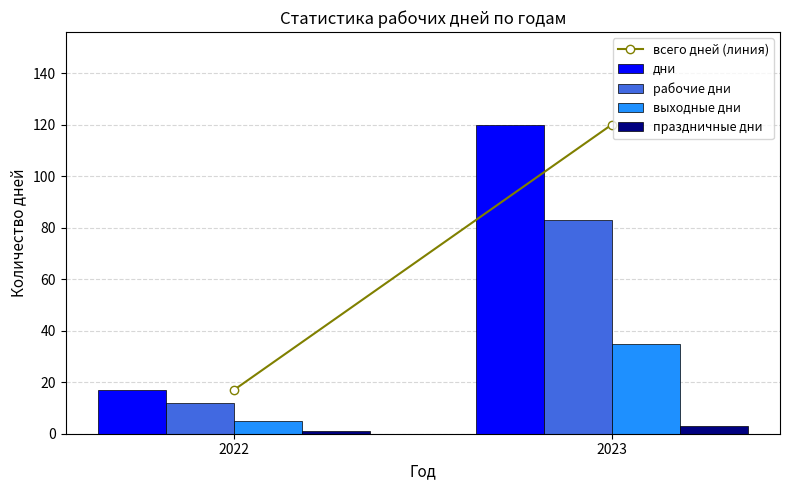

At how many categories does at least one series exceed 94?

1